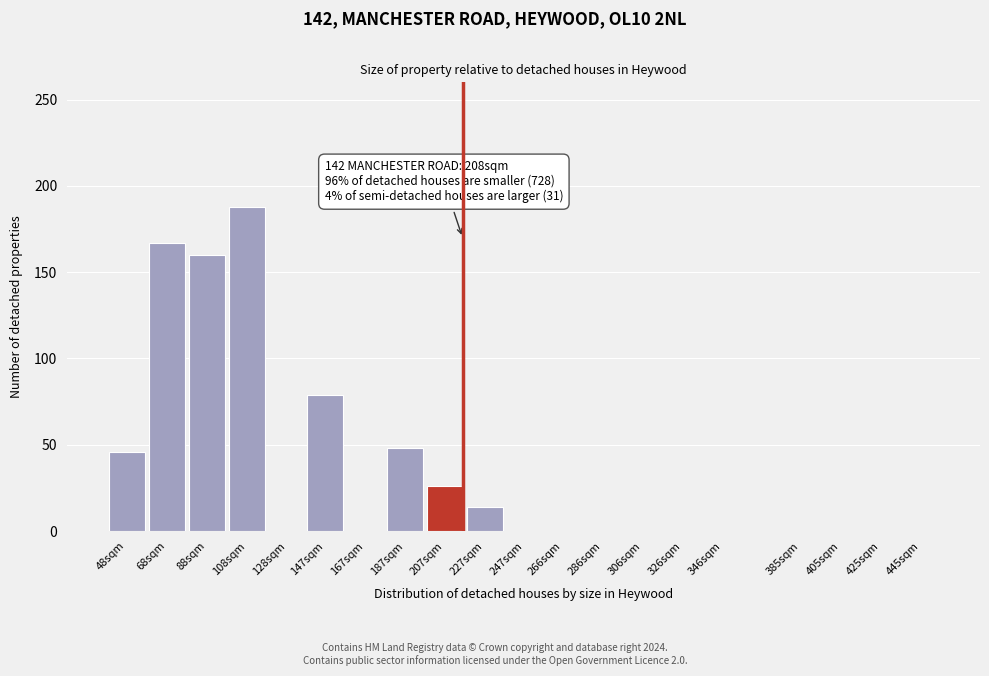

Reading right to left, extract all data points from this chart.

445sqm=0	425sqm=0	405sqm=0	385sqm=0	346sqm=0	326sqm=0	306sqm=0	286sqm=0	266sqm=0	247sqm=0	227sqm=14	207sqm=26	187sqm=48	167sqm=0	147sqm=79	128sqm=0	108sqm=188	88sqm=160	68sqm=167	48sqm=46